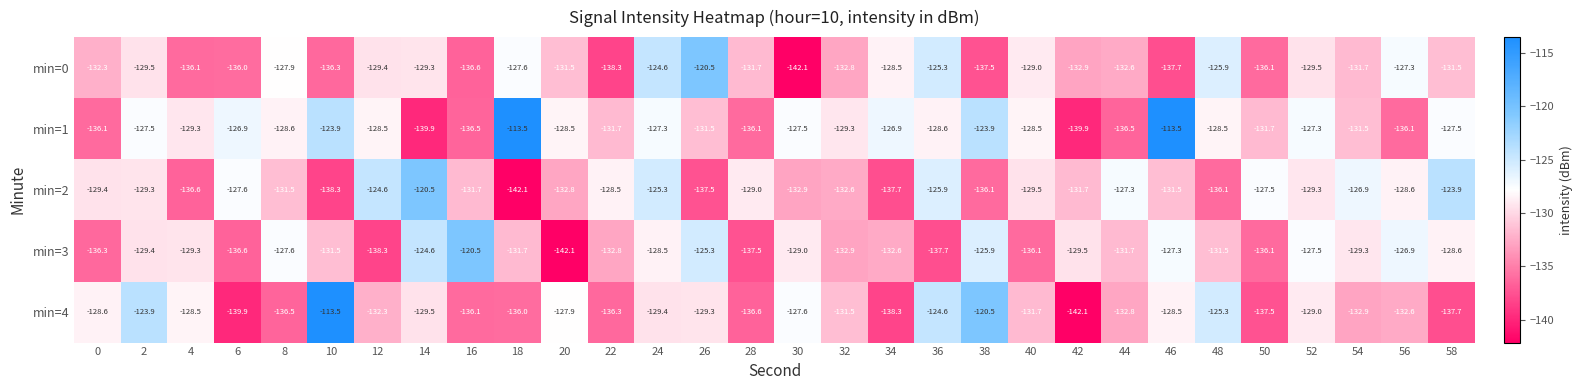

Is it true that min=4 equals -187.8 at 2?

False